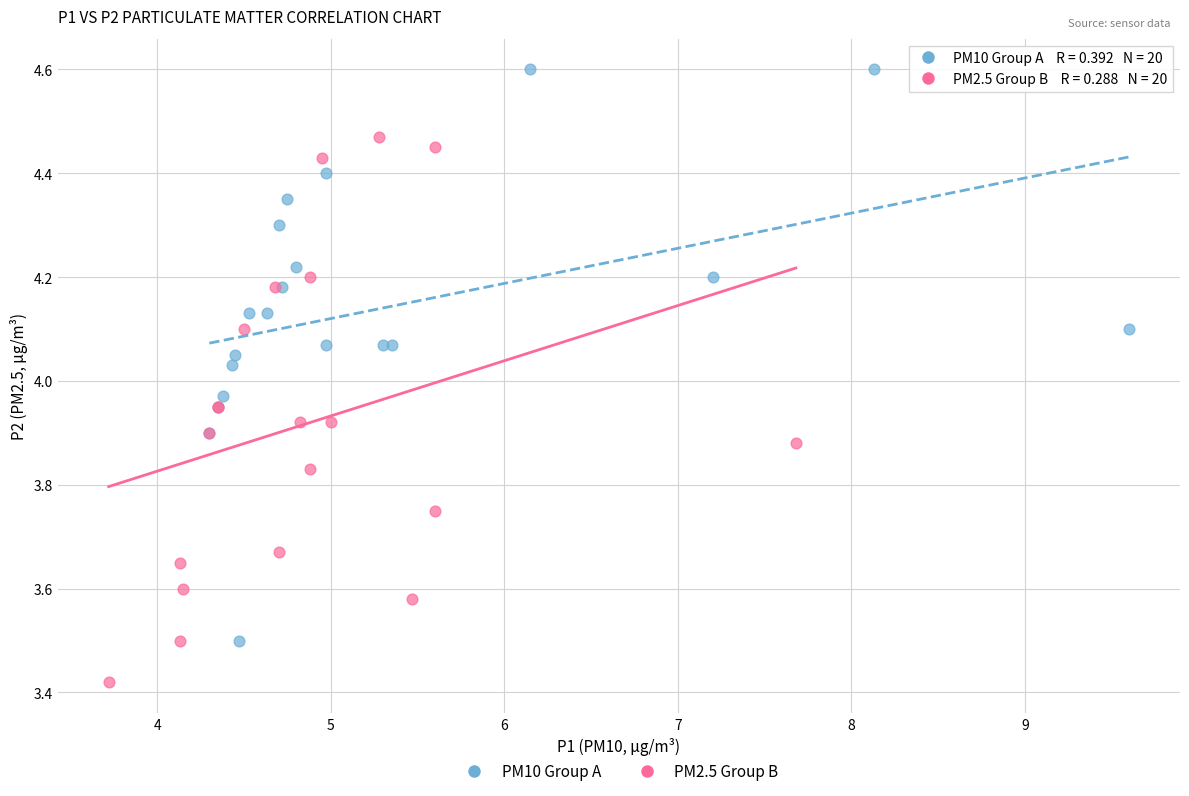

Which series contains the highest Y value?

PM10 Group A